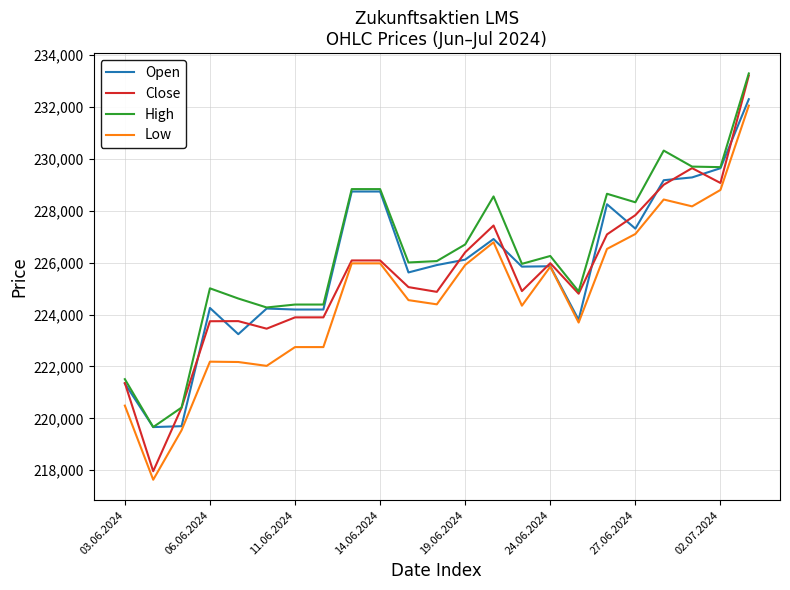

What is the difference between the maximum and minimum values in the Close series?

15245